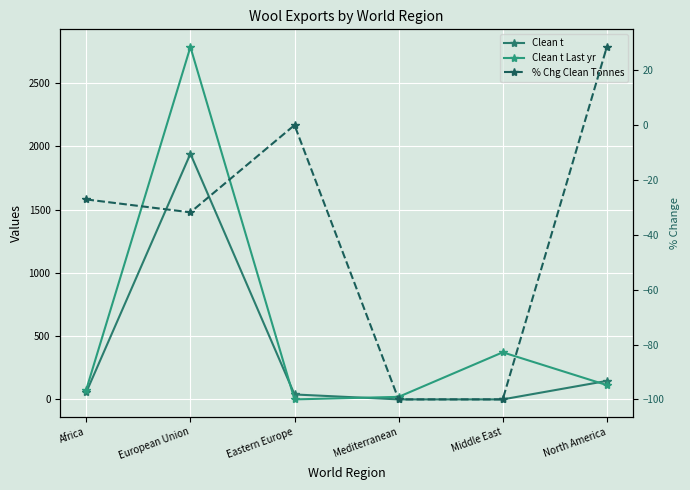

Which category has the highest value in the Clean t series?

European Union